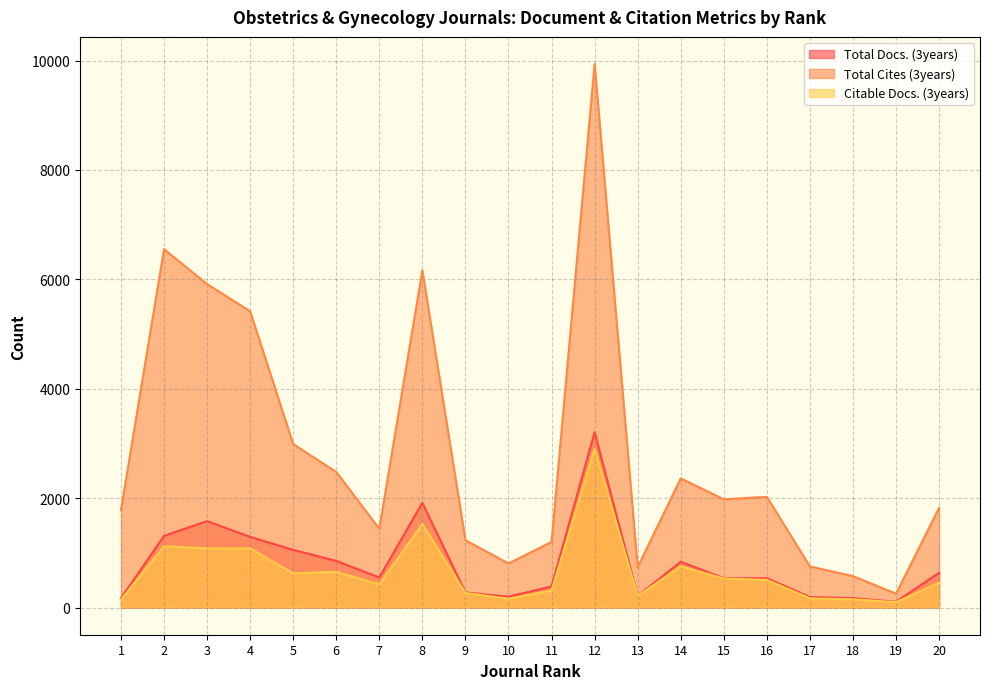

What is the value of the Total Docs. (3years) point at the 14th from the left?

836